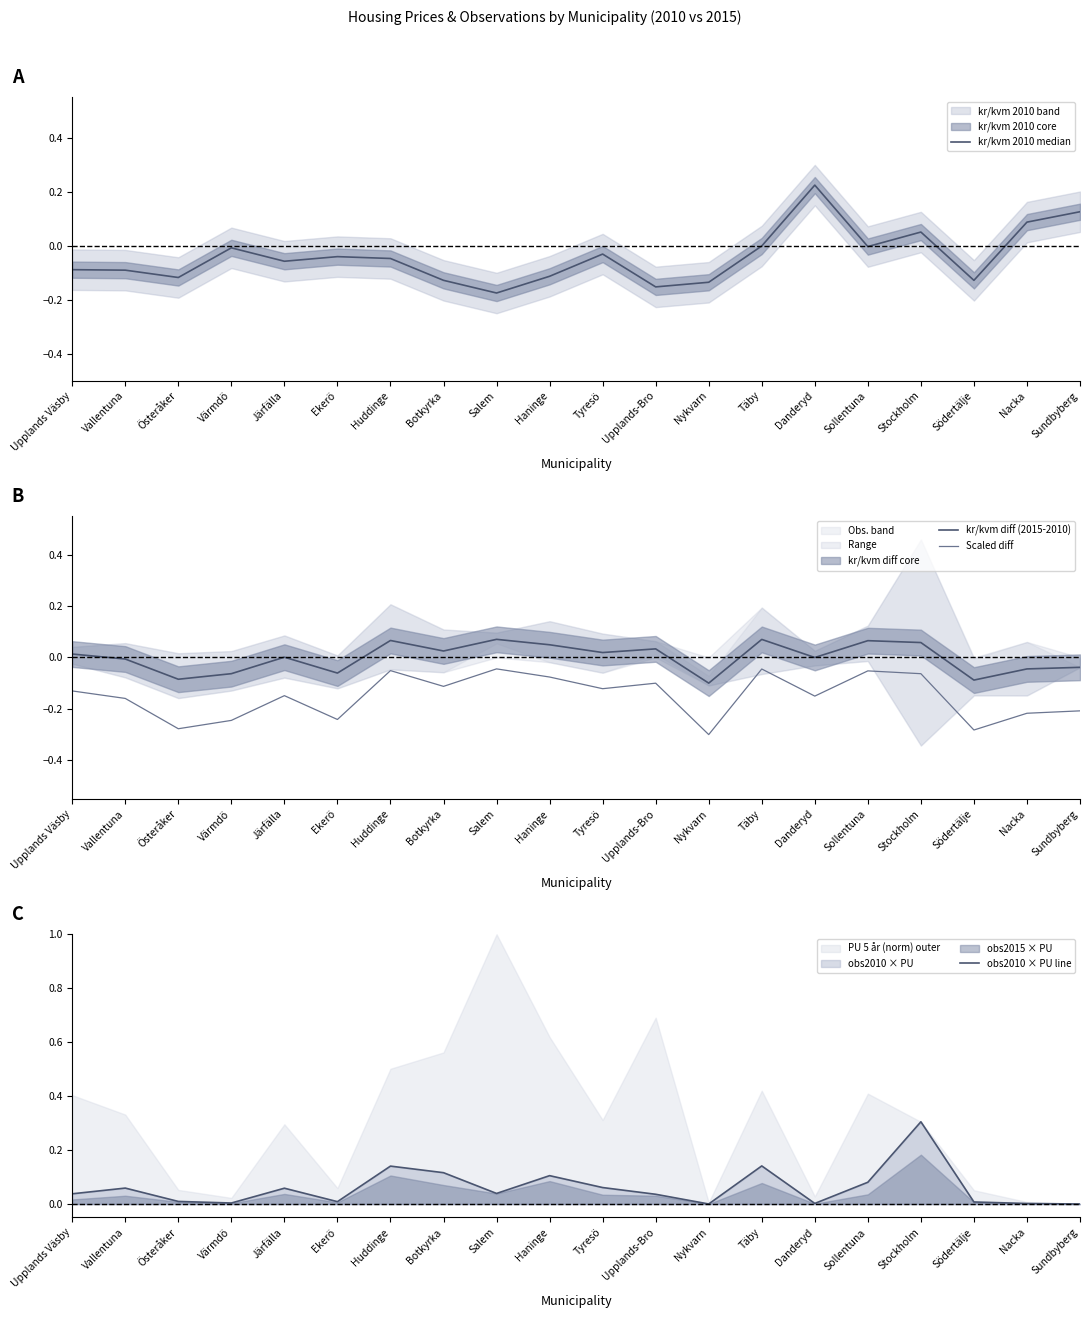

True or false: kr/kvm diff (2015-2010) and Scaled diff cross at least once.

False